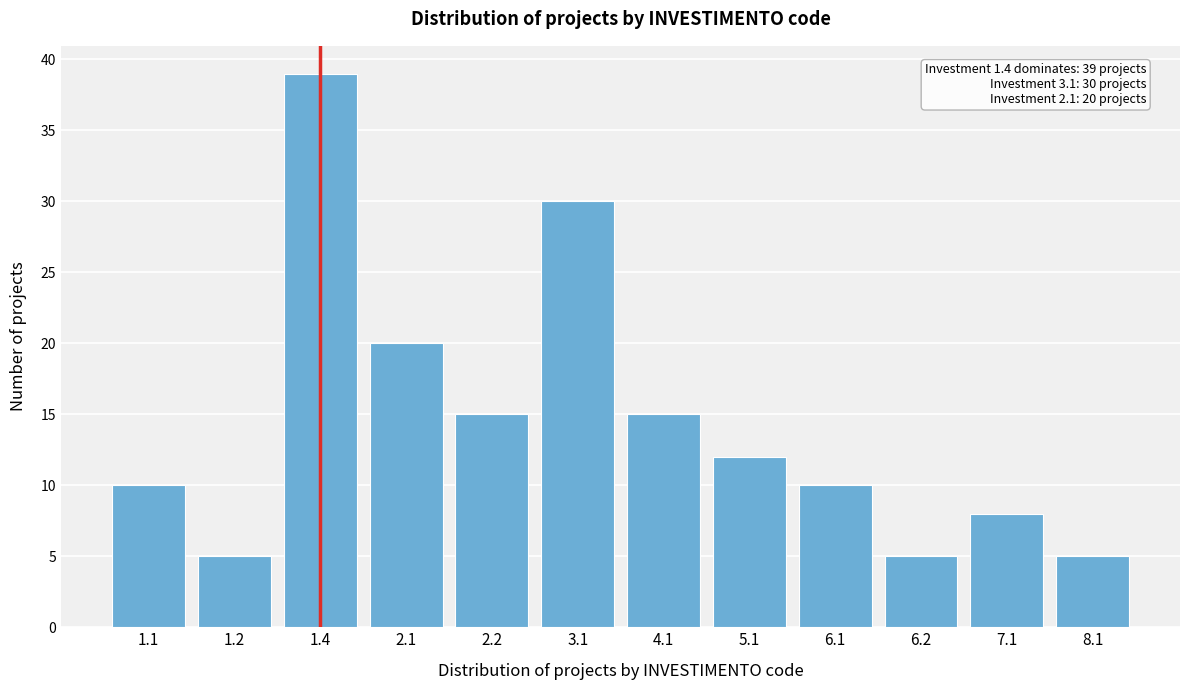

Reading right to left, transcribe all the data shown in this chart.

5	8	5	10	12	15	30	15	20	39	5	10